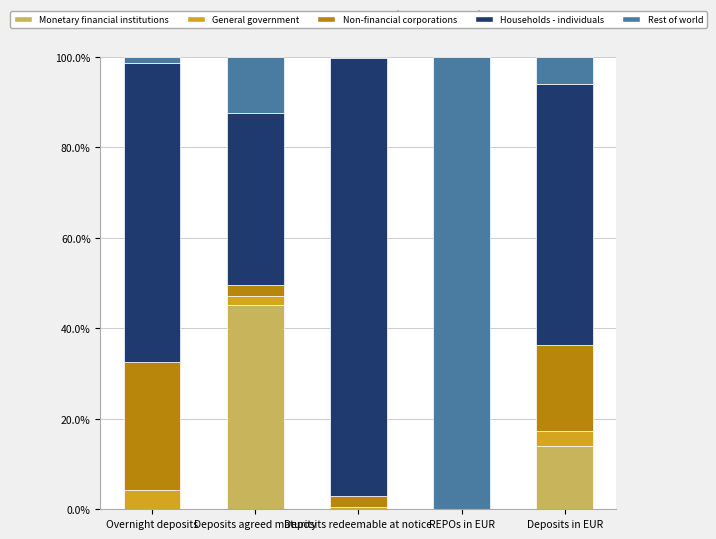

What is the maximum value for Monetary financial institutions?

45.0